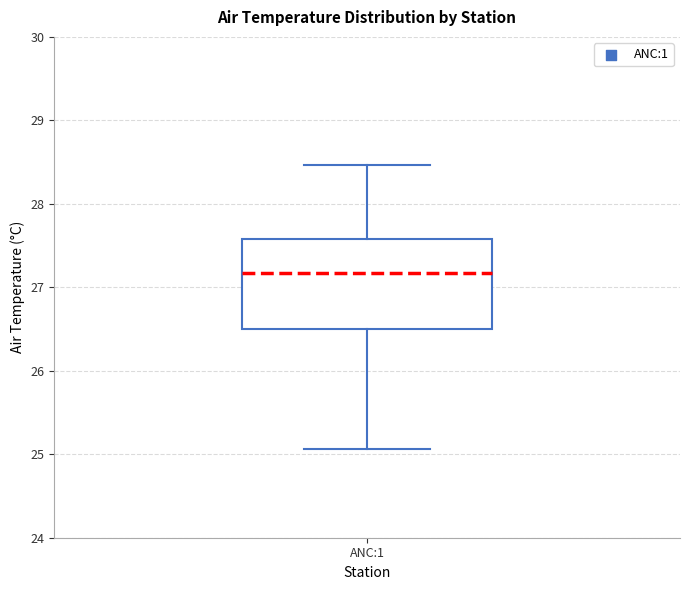

Transcribe this box plot: give where the median line is, the range the box spans, and where the two whiskers end, as read against the y-axis. The values are not printed on the chart, so give them approximately, as read against the axis.

median 27.2, box 26.5 to 27.6, whiskers 25.1 to 28.5